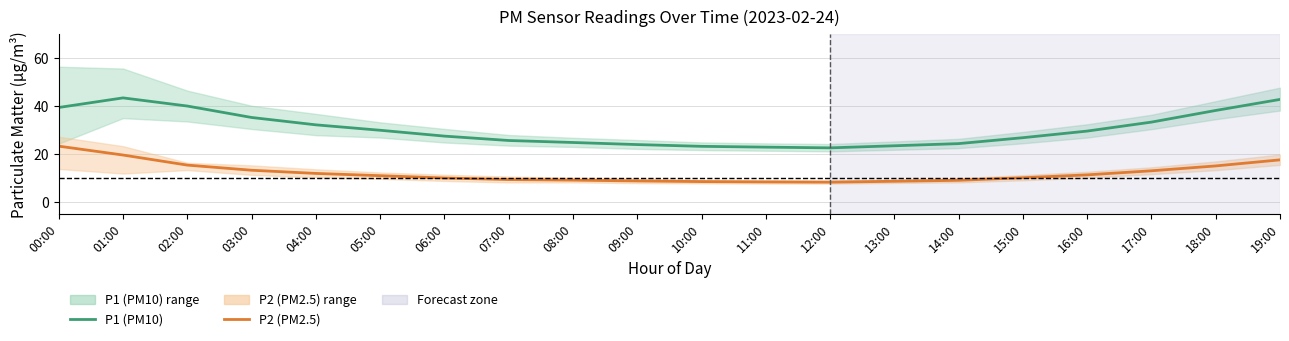

At which label does P1 (PM10) reach its peak?

01:00